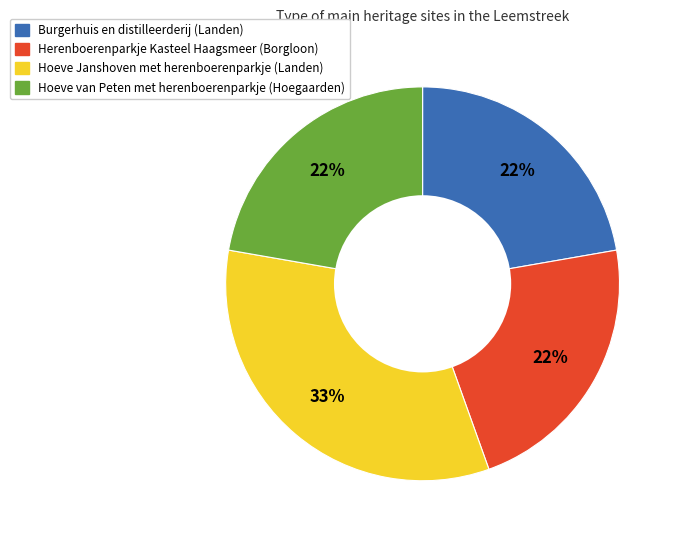

Which slice is the largest?

Hoeve Janshoven met herenboerenparkje (Landen)